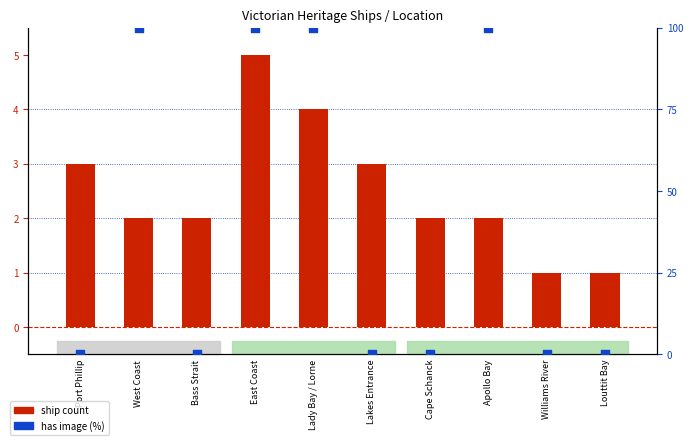

Which series has the largest total across all categories?

has image (%)